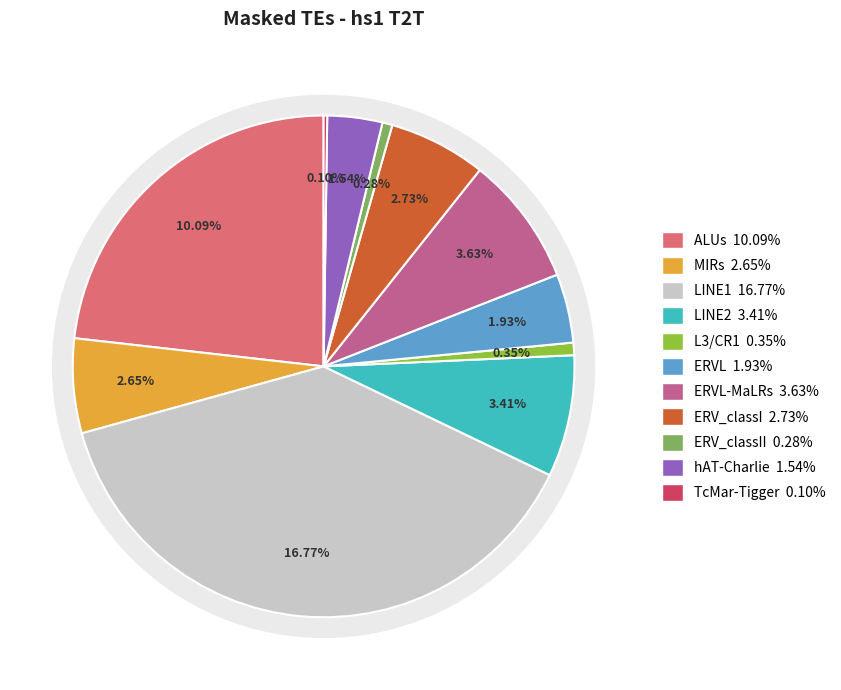

How many slices are in this pie chart?

11